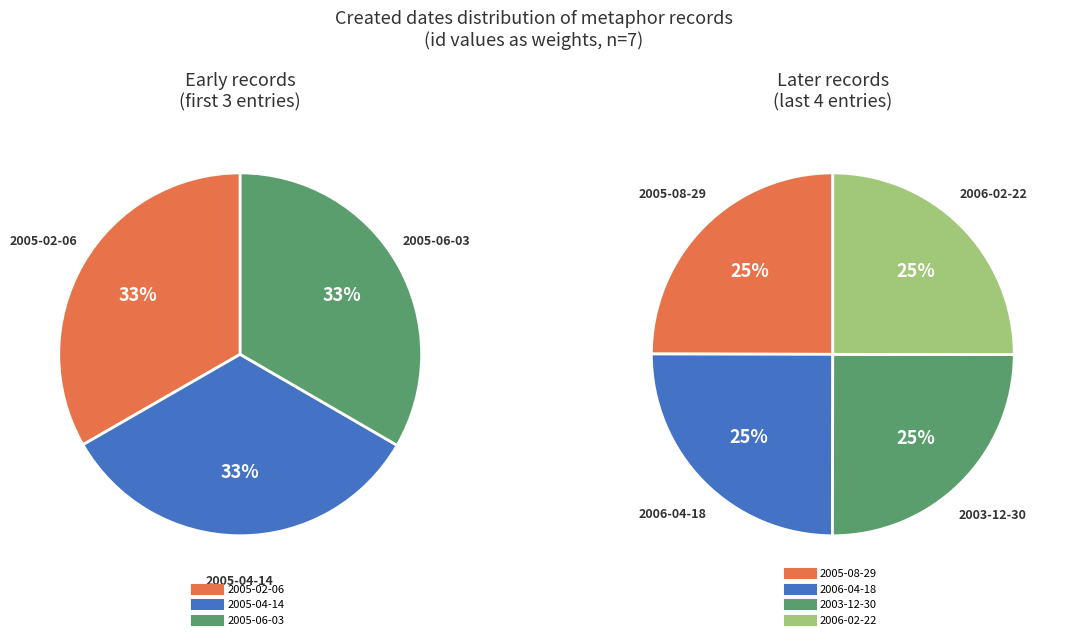

Which category has the smallest portion of the pie?

2005-02-06